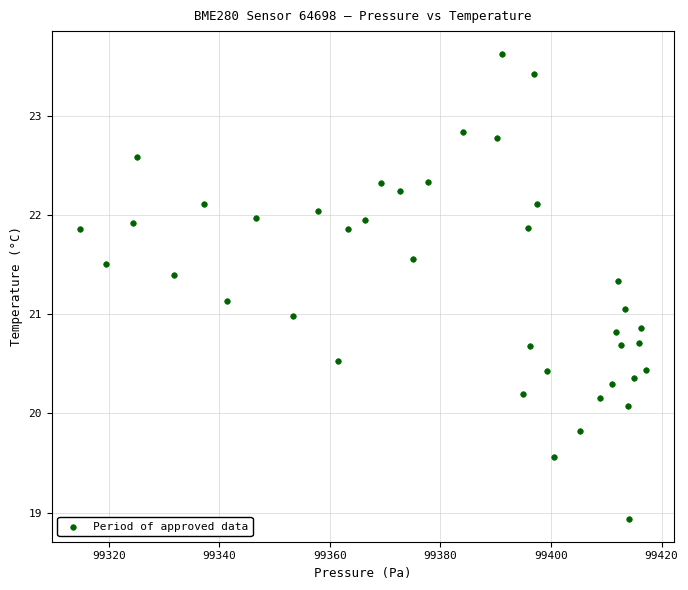

What is the range of X values (max minus min)?

102.3